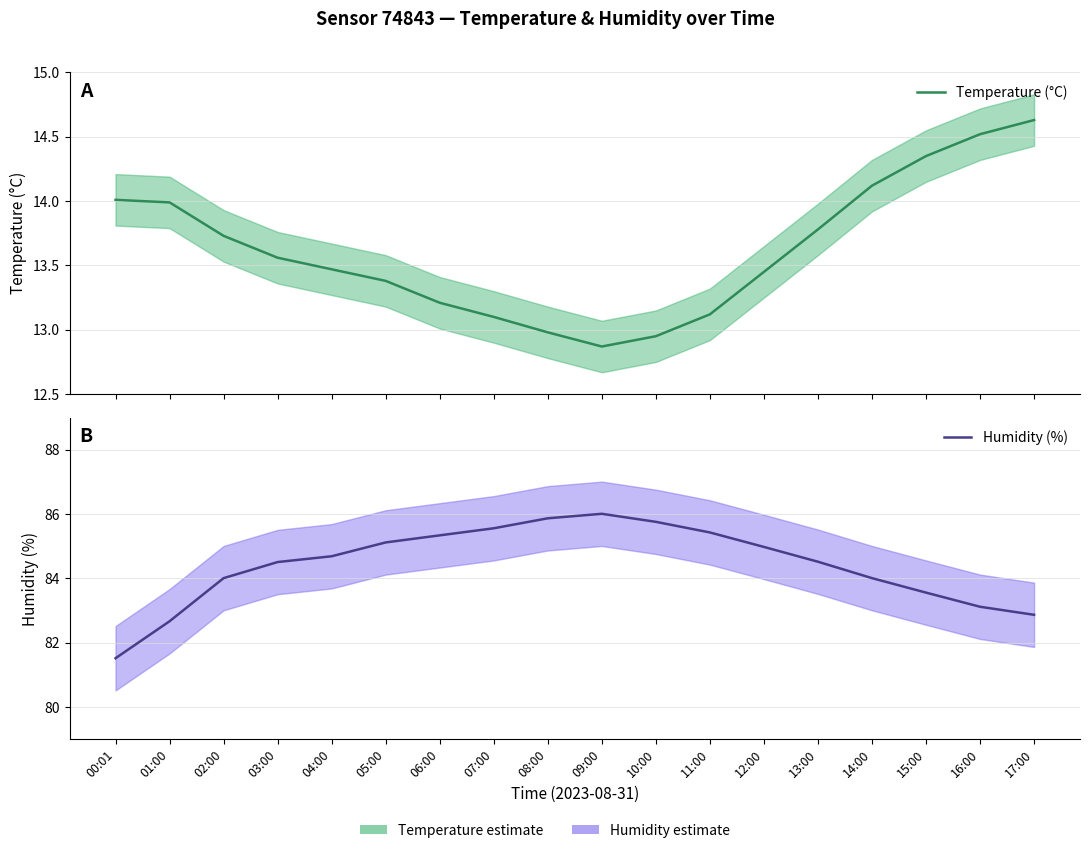

Which series has the largest total across all categories?

Humidity (%)